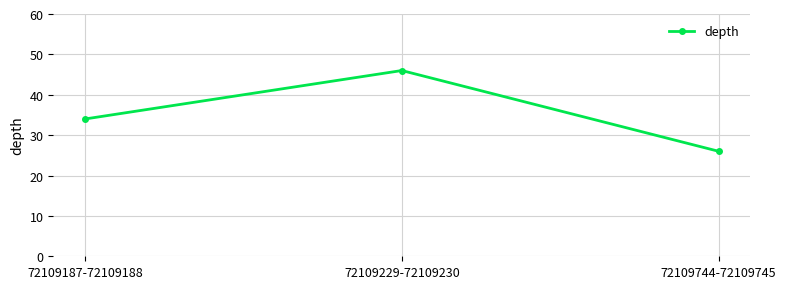

How many categories are shown in the chart?

3